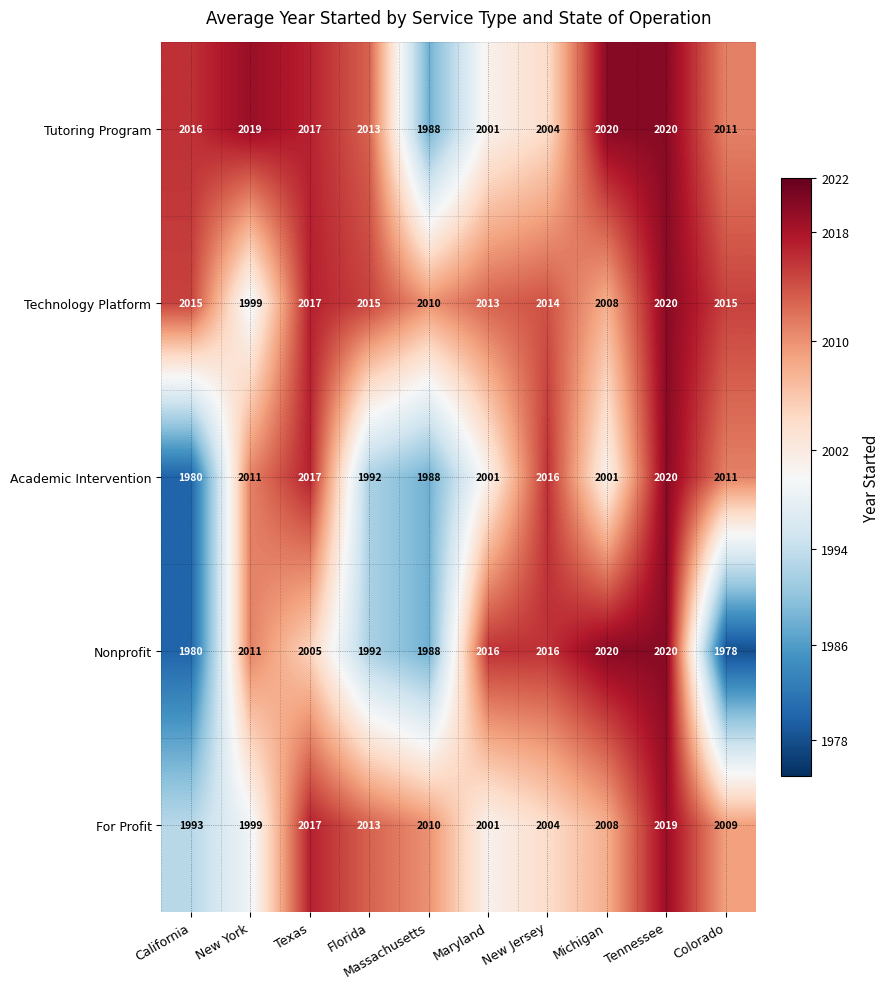

True or false: For Profit has a value of 1993 at California.

True